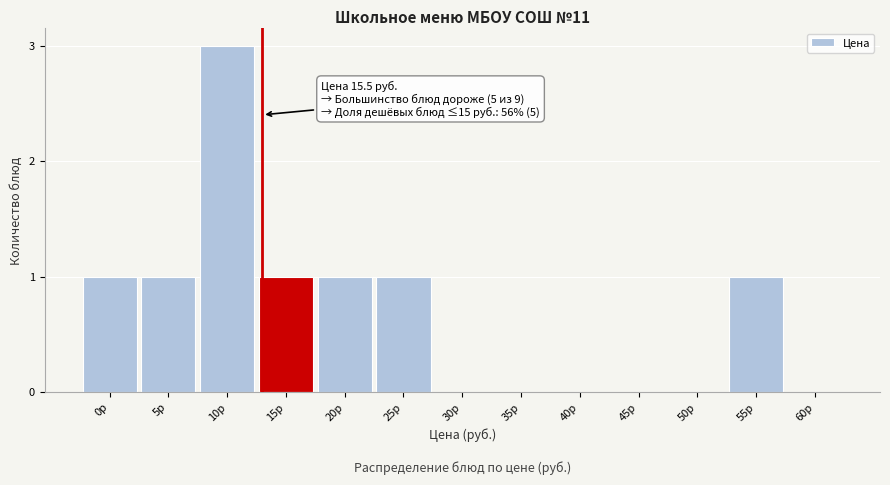

Reading left to right, extract all data points from this chart.

0р=1	5р=1	10р=3	15р=1	20р=1	25р=1	30р=0	35р=0	40р=0	45р=0	50р=0	55р=1	60р=0